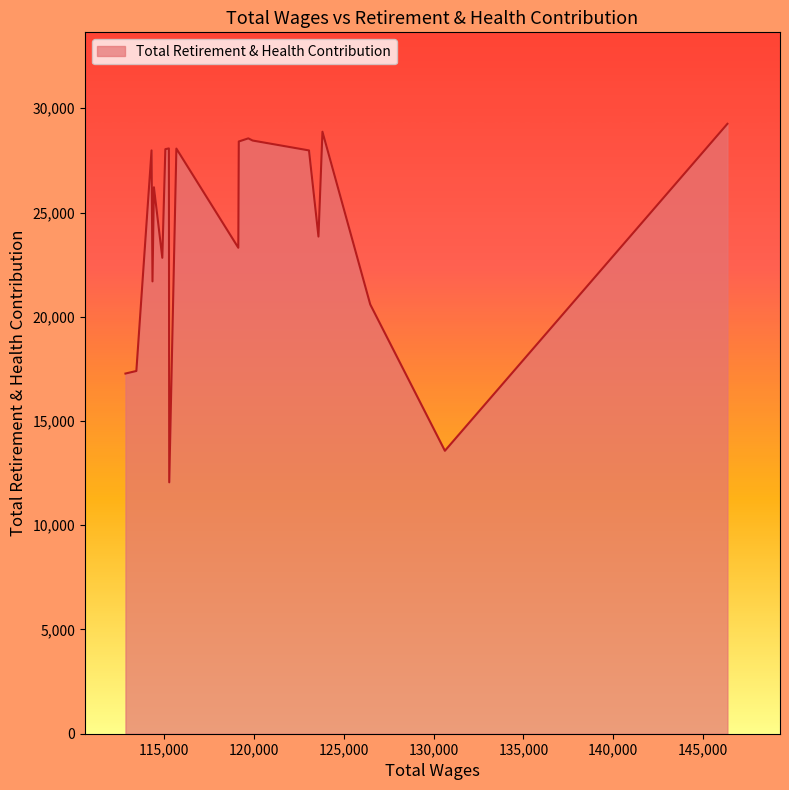

What is the smallest value displayed?

12059